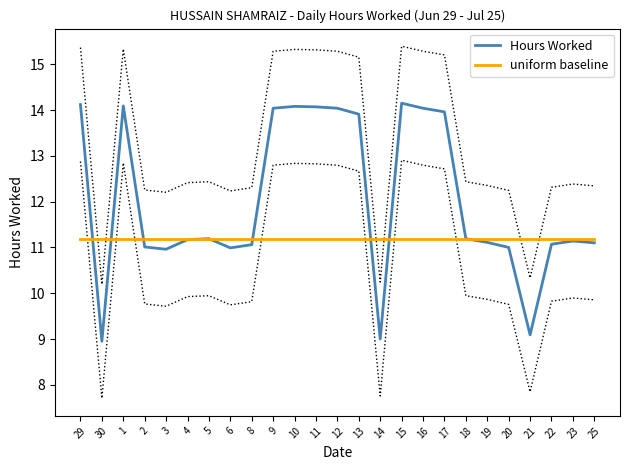

How many lines are shown in the chart?

2